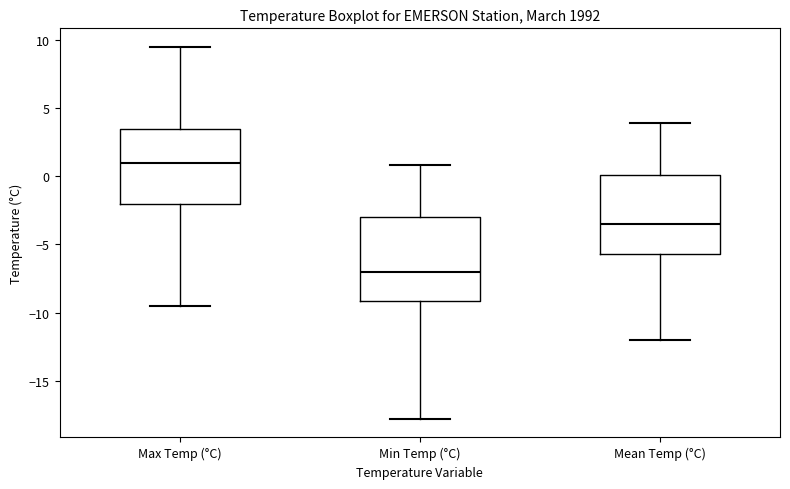

Reading left to right, read every box against the y-axis: the position of its median line, the range the box covers, and the ends of its whiskers. The values are not printed on the chart, so give them approximately, as read against the axis.

Max Temp (°C): median 1.0, box -2.0 to 3.5, whiskers -9.5 to 9.5
Min Temp (°C): median -7.0, box -9.0 to -3.0, whiskers -18.0 to 1.0
Mean Temp (°C): median -3.5, box -5.5 to 0.0, whiskers -12.0 to 4.0